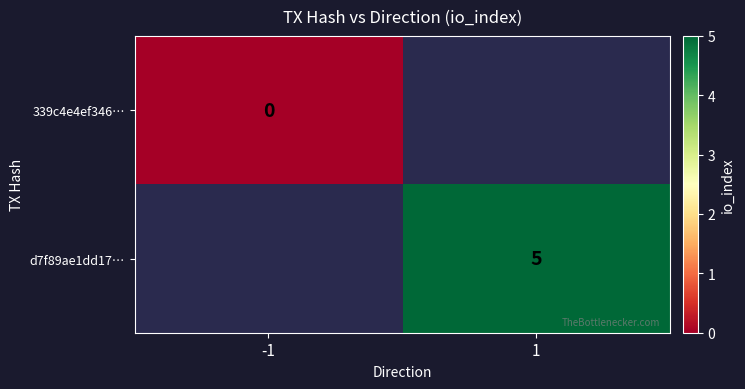

True or false: d7f89ae1dd17… has a value of 1 at 1.

False